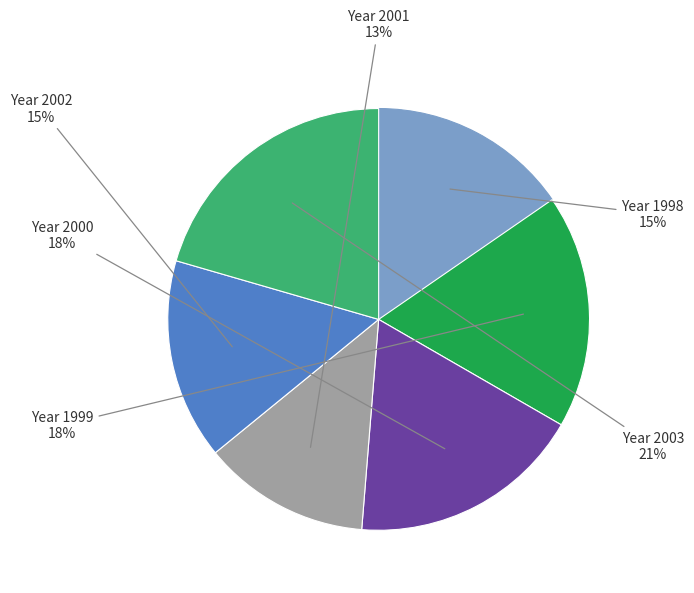

To the nearest percent, what is the difference between the largest and smallest slice percentages?

8%